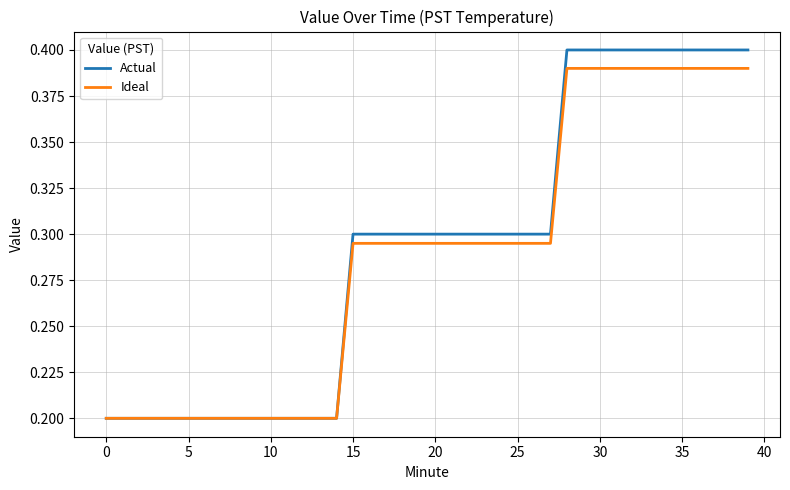

Rank the series by their maximum value, from highest to lowest.

Actual, Ideal